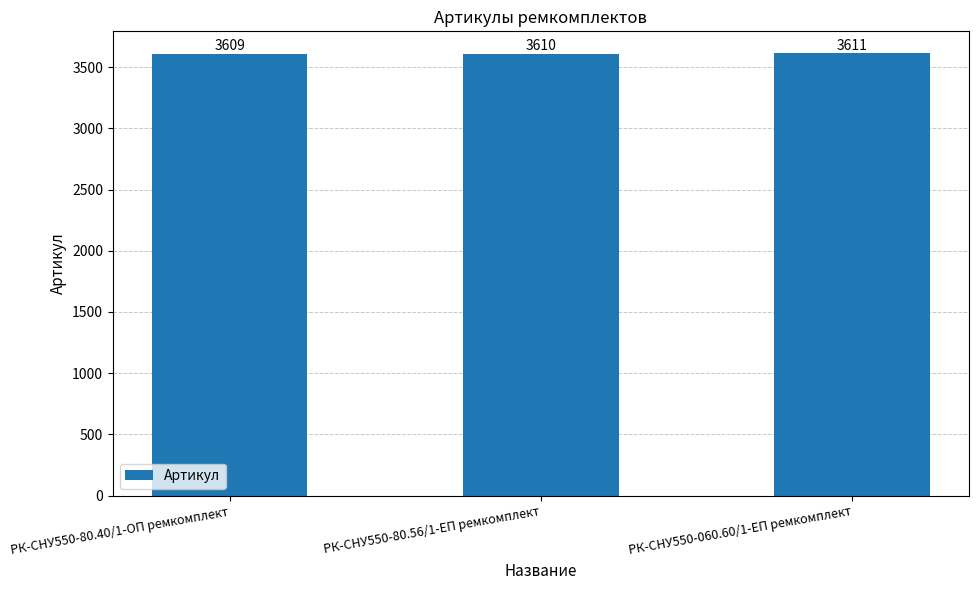

The chart shows a value of 3609 at РК-СНУ550-80.40/1-ОП ремкомплект. True or false?

True